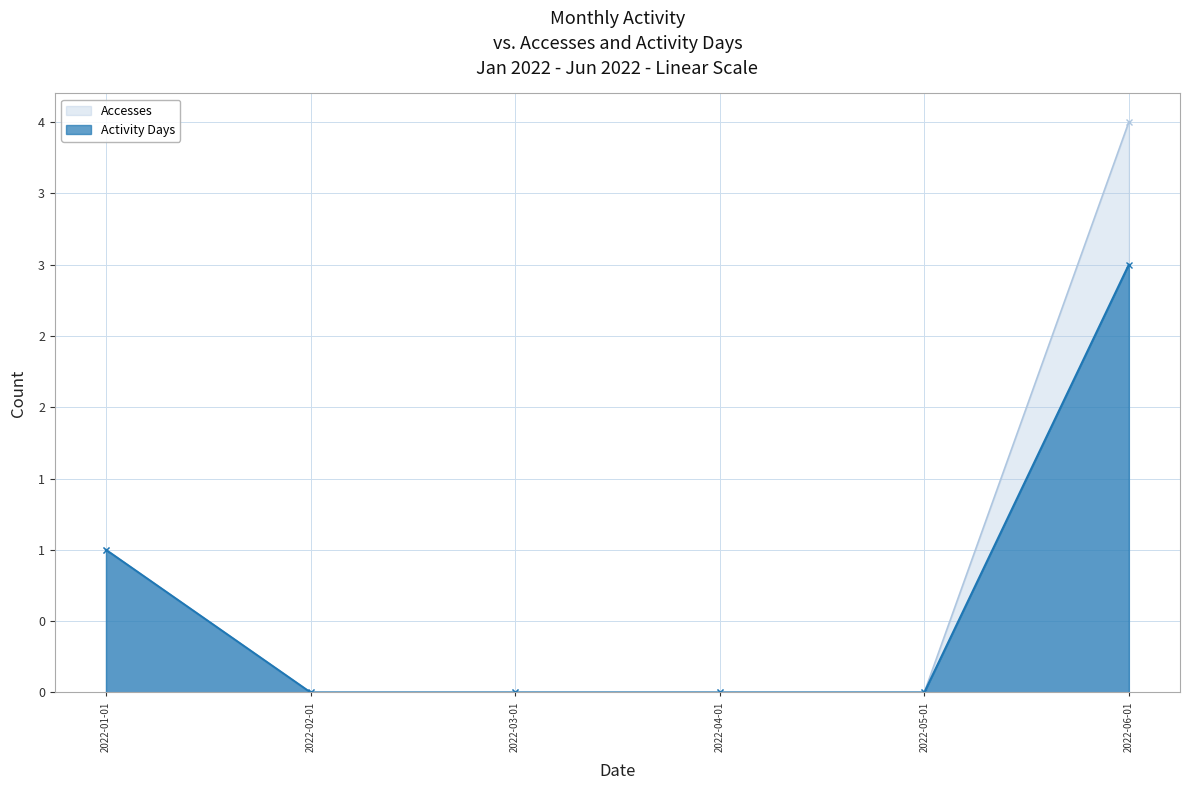

Reading left to right, what are all the values shown in this chart?

Accesses: 1	0	0	0	0	4
Activity Days: 1	0	0	0	0	3